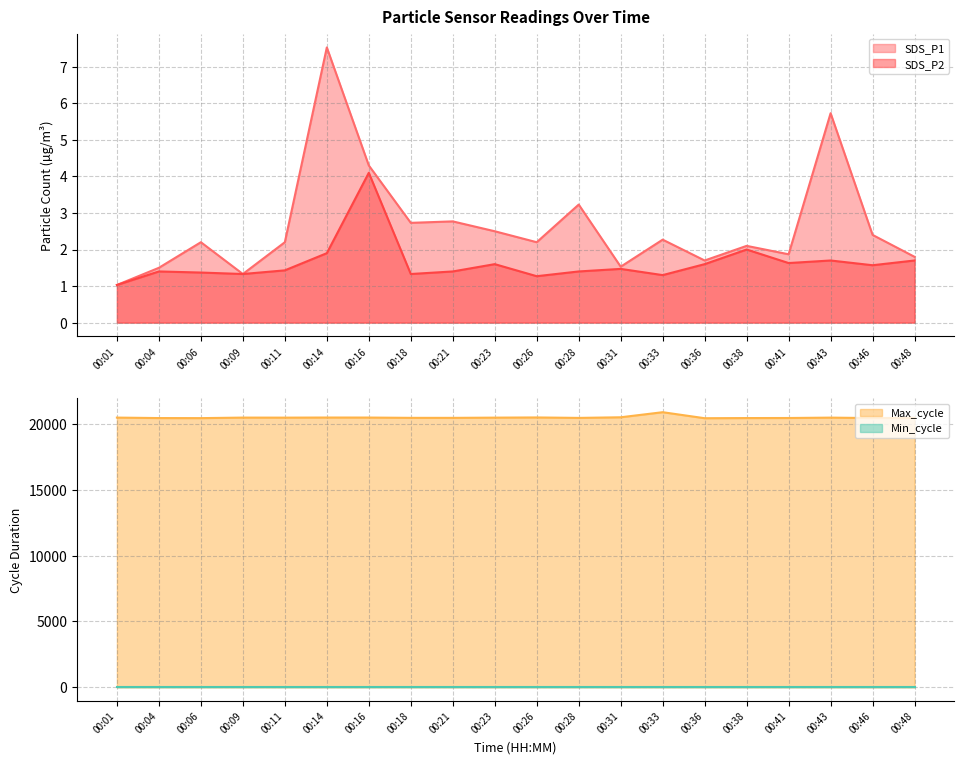

What is the total value across all series at 00:04?

20433.9